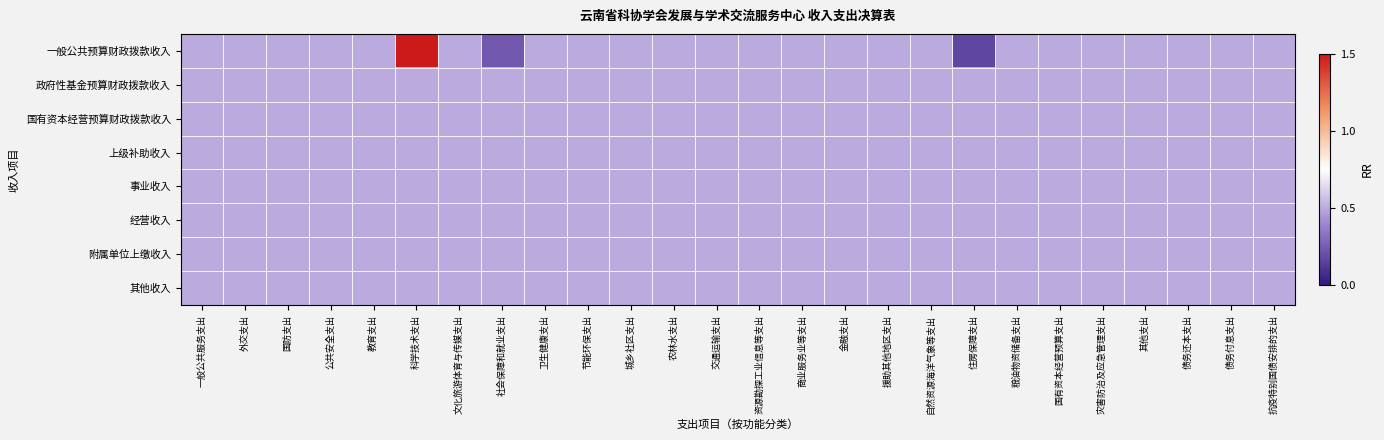

At how many categories does at least one series exceed 2?

1